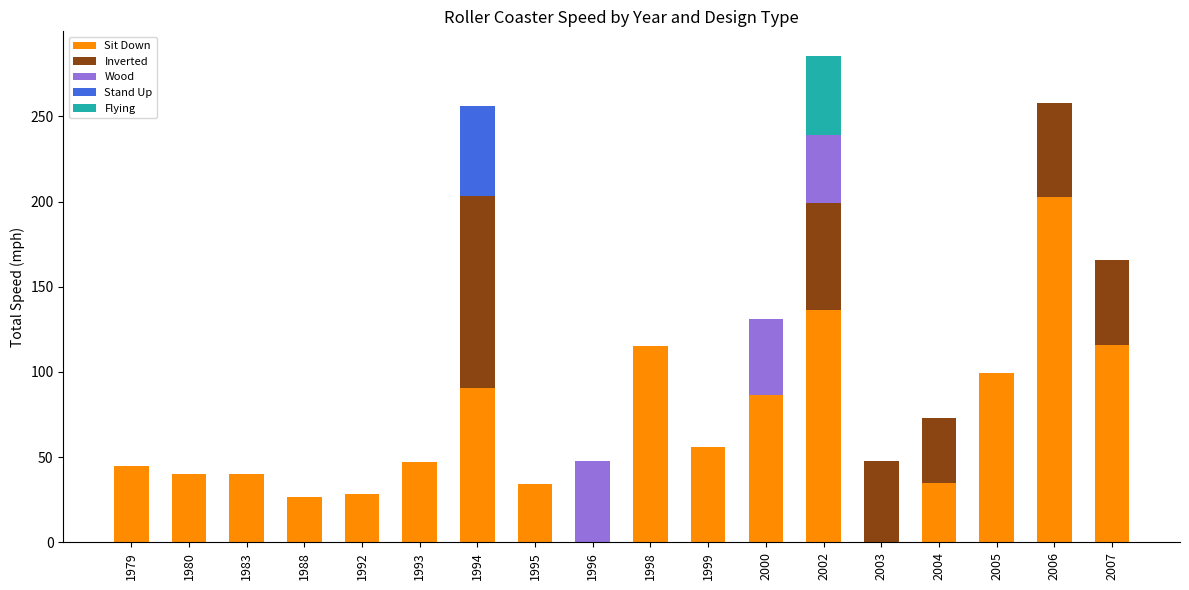

What is the total value across all series at 1980?

40.0